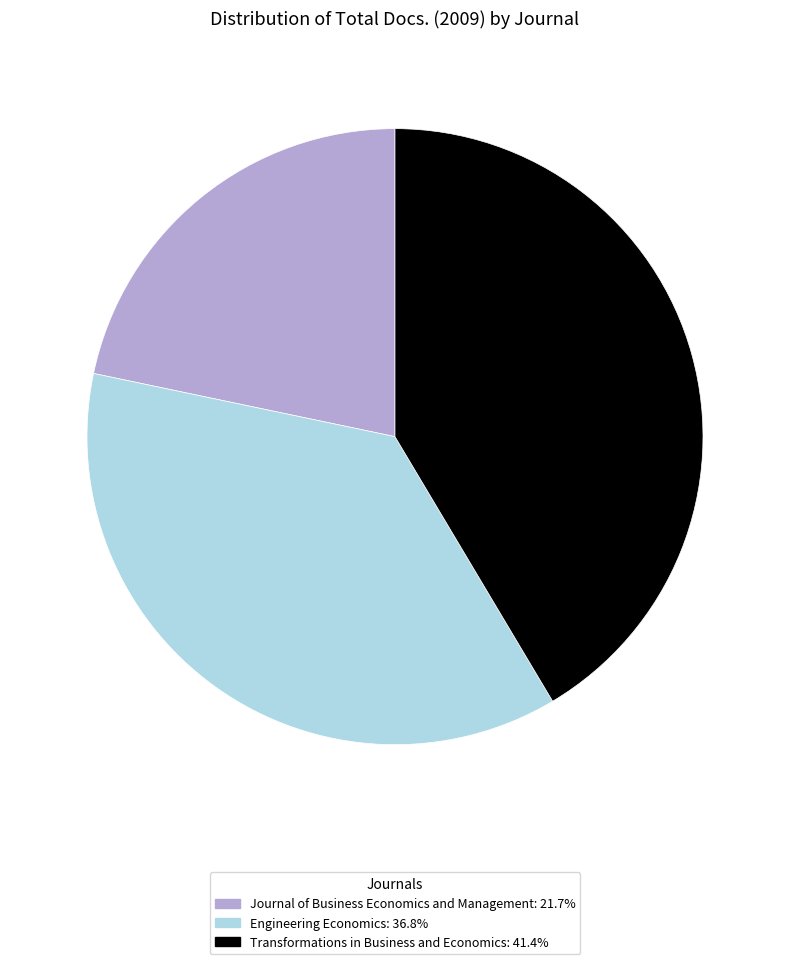

Which slice is the smallest?

Journal of Business Economics and Management